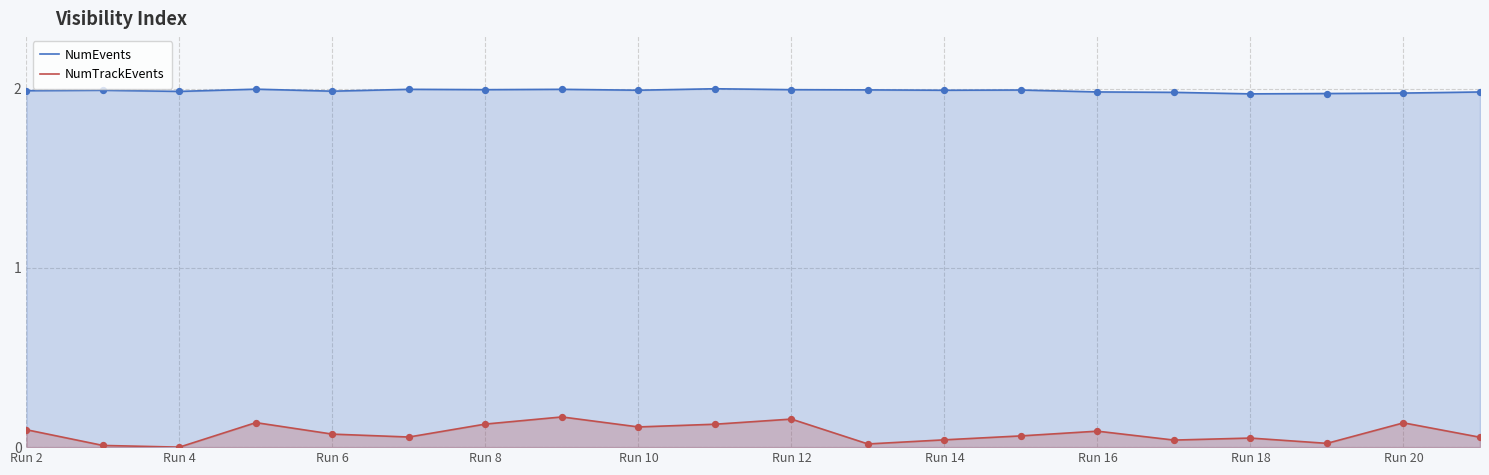

Is the value of NumEvents at Run 8 greater than the value of NumTrackEvents at Run 20?

Yes